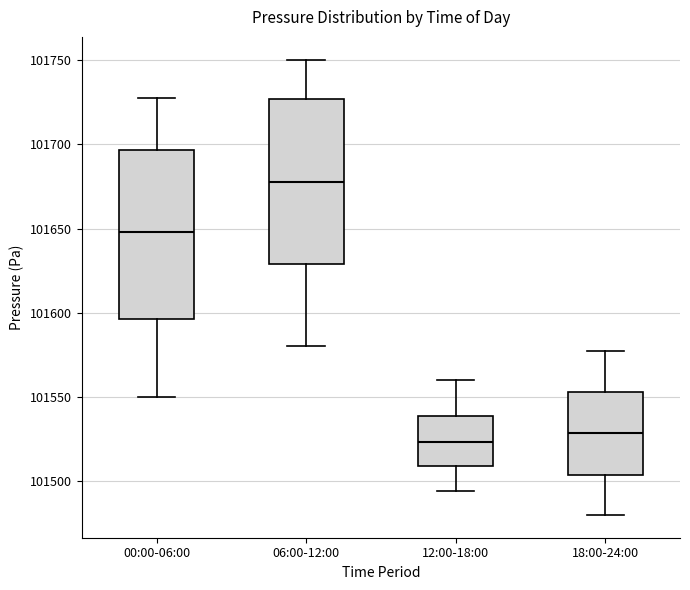

Where does the median line of the box for 06:00-12:00 sit on the y-axis? The values are not printed on the chart, so give them approximately, as read against the axis.

101680